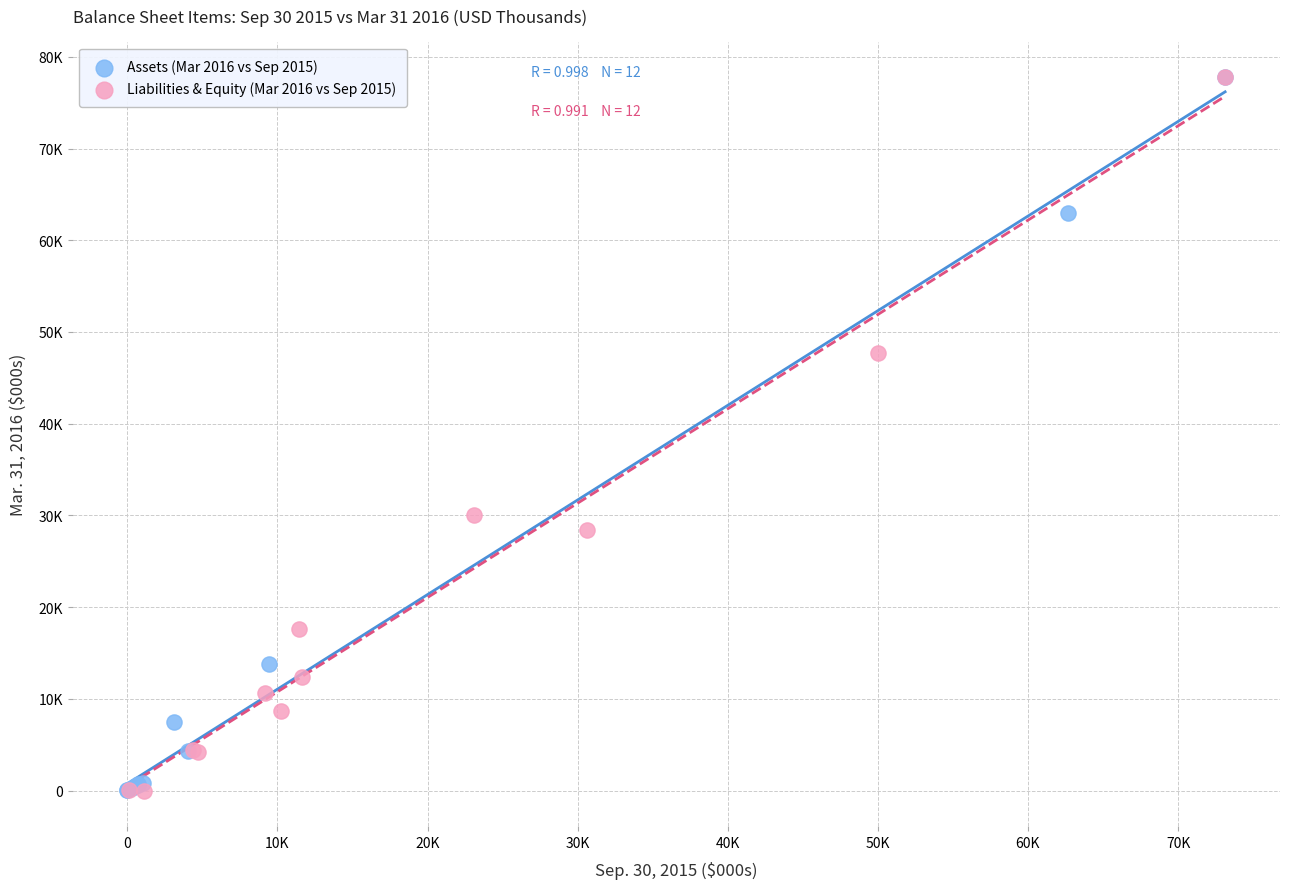

What are all the series names shown in the legend?

Assets (Mar 2016 vs Sep 2015), Liabilities & Equity (Mar 2016 vs Sep 2015)